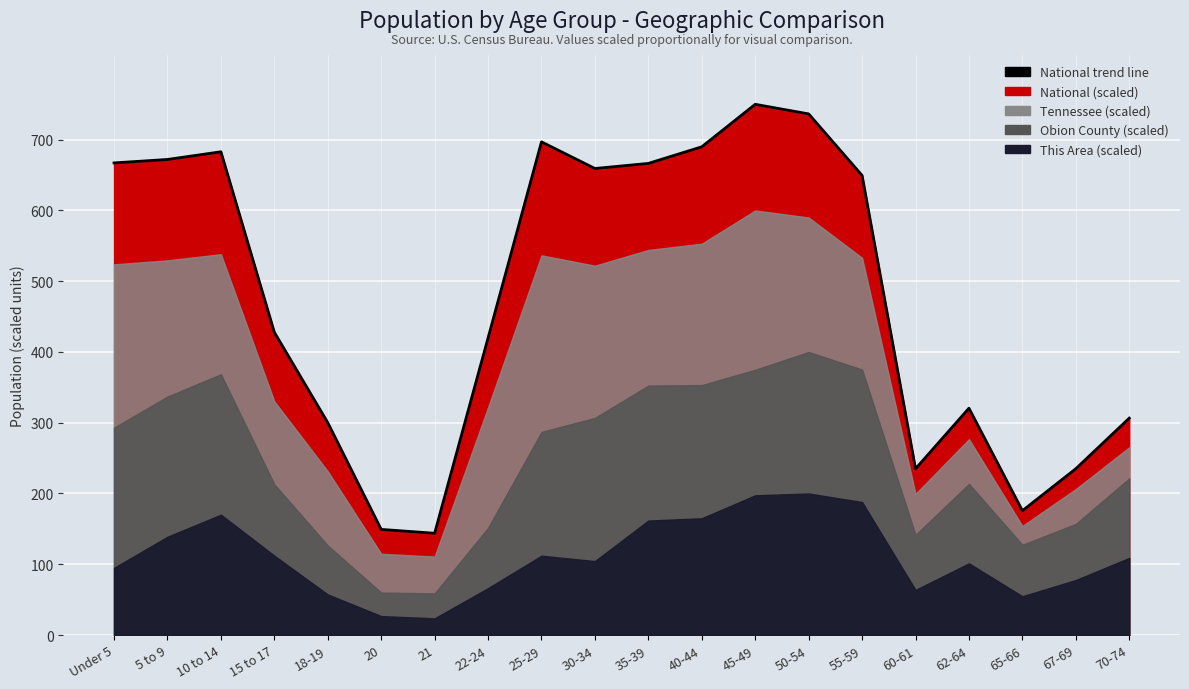

Approximately how many times larger is the value at 45-49 compared to Under 5?

1.1